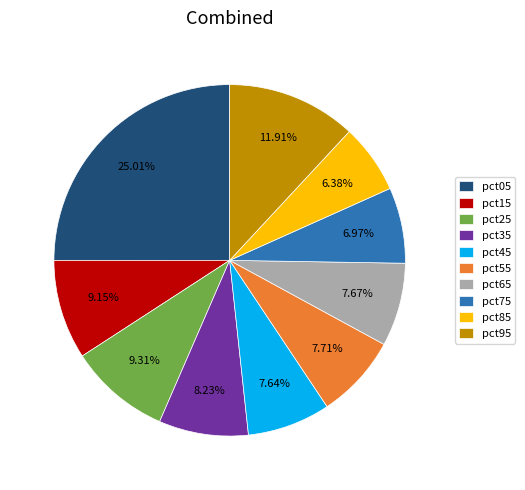

To the nearest percent, what is the difference between the pct95 and pct65 slice percentages?

4%